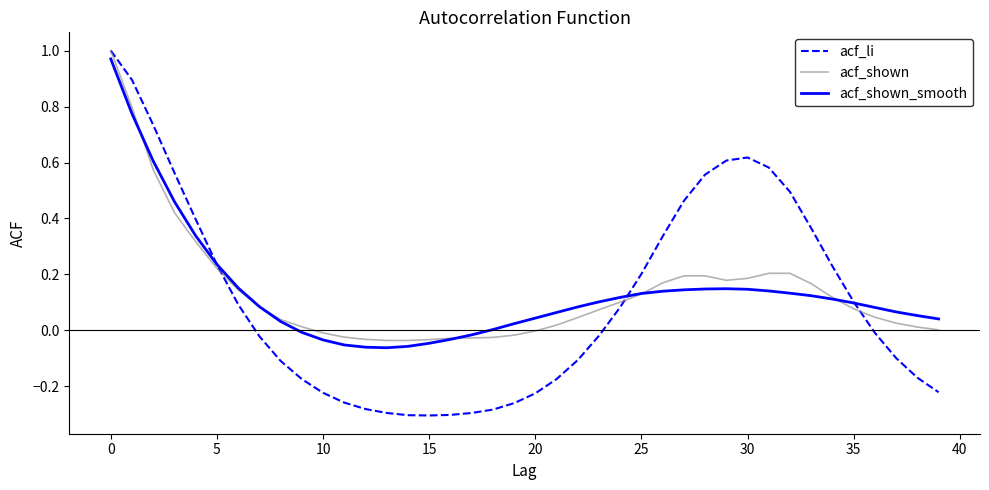

Which series has the widest spread of values?

acf_li